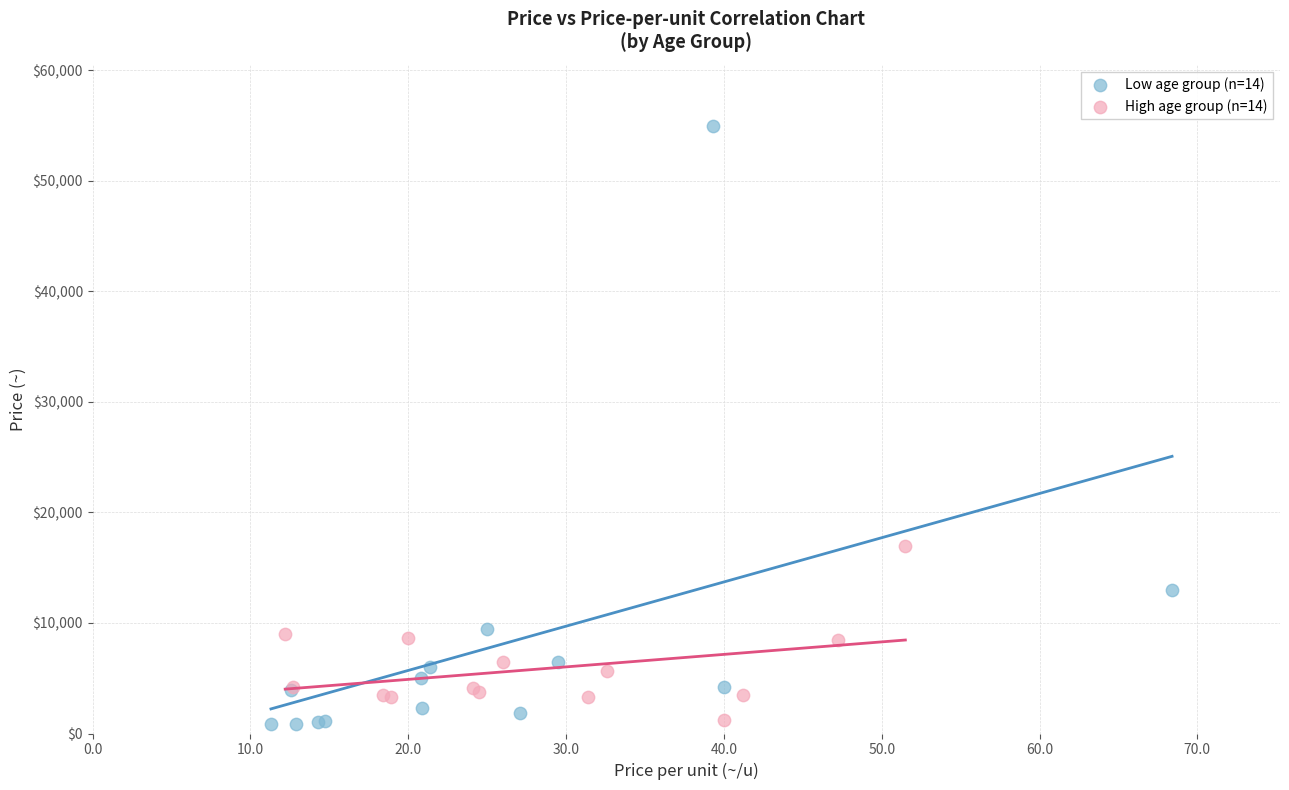

Which series contains the highest Y value?

Low age group (n=14)